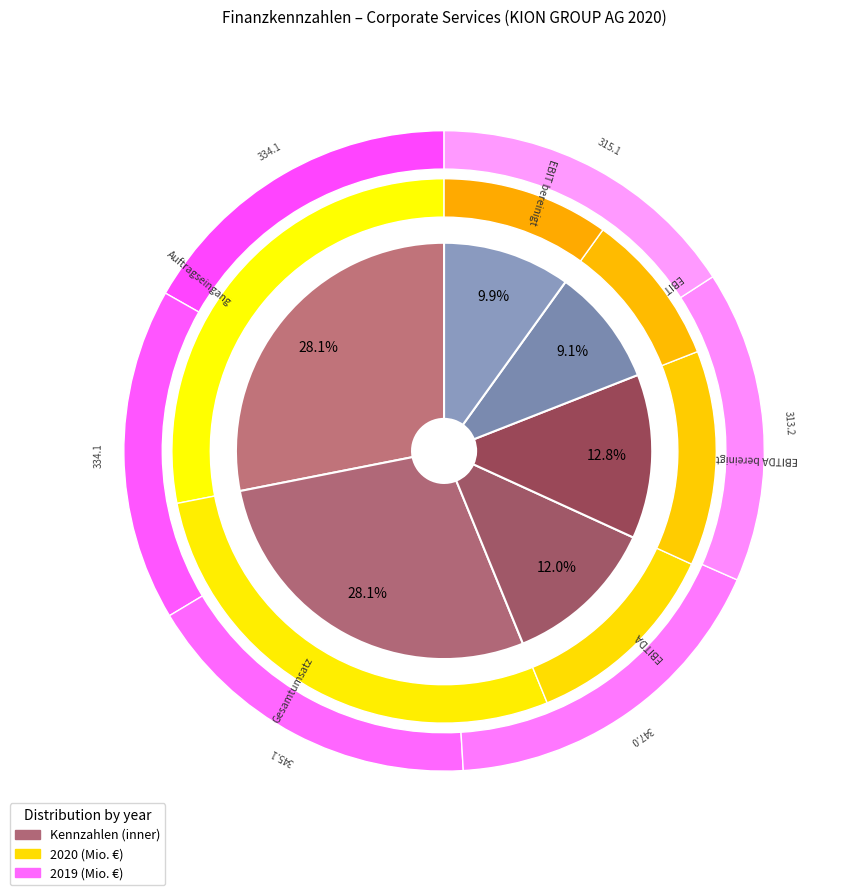

To the nearest percent, what portion does values_2019 represent?

28%